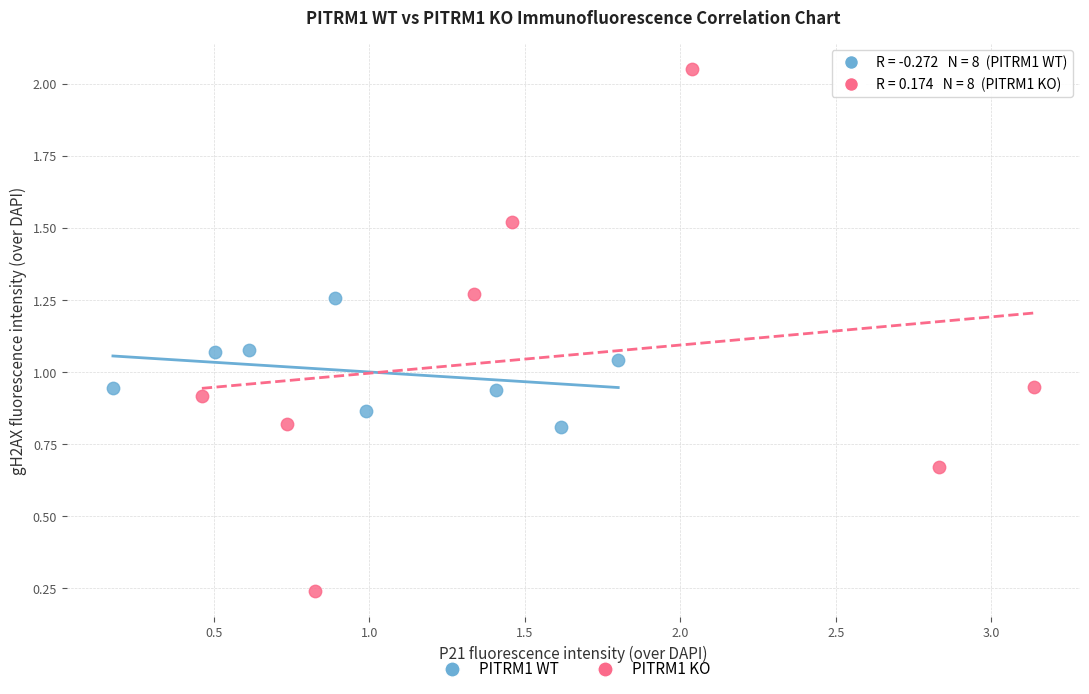

Which series contains the highest Y value?

PITRM1 KO